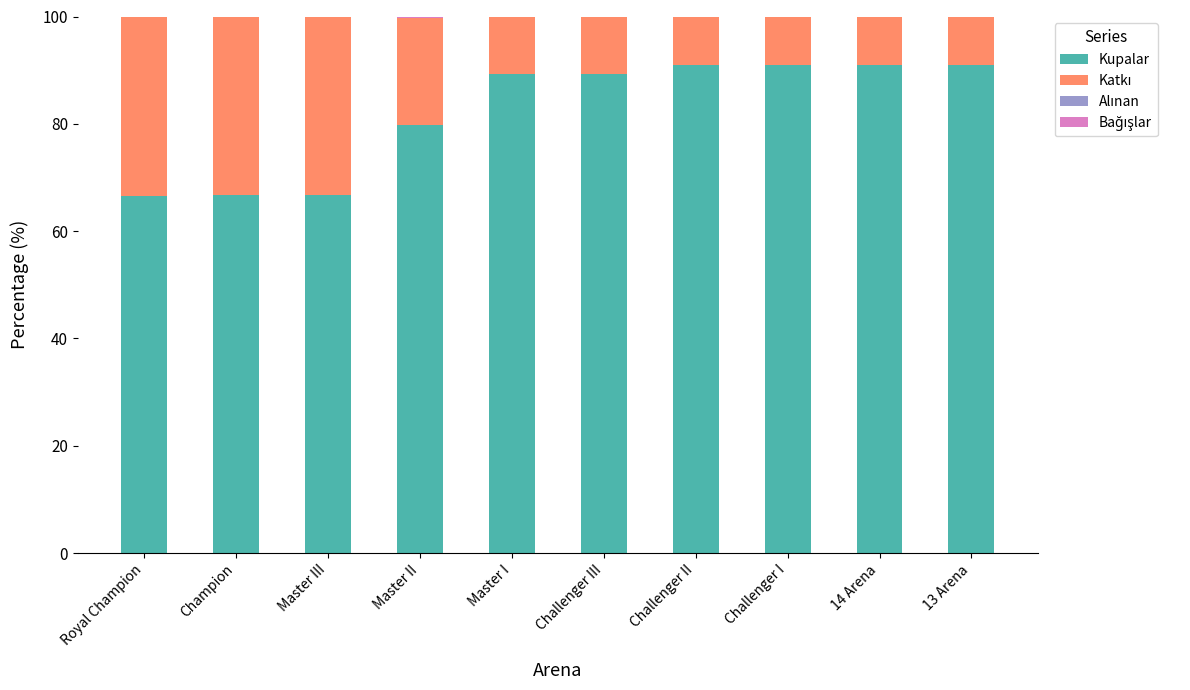

What is the highest value of the Kupalar series?

90.9